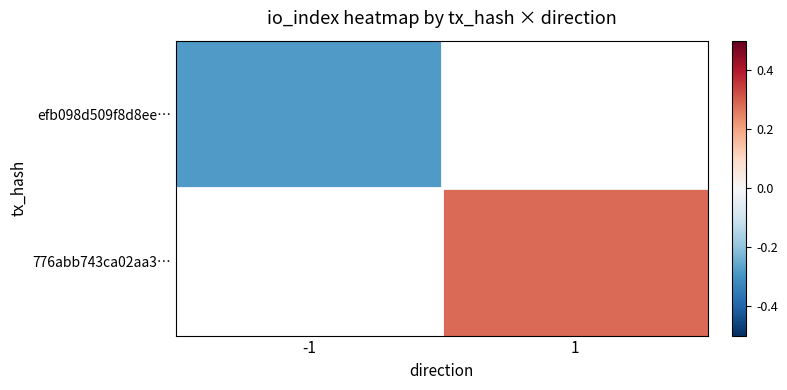

At which category does the chart reach its minimum across all series?

-1